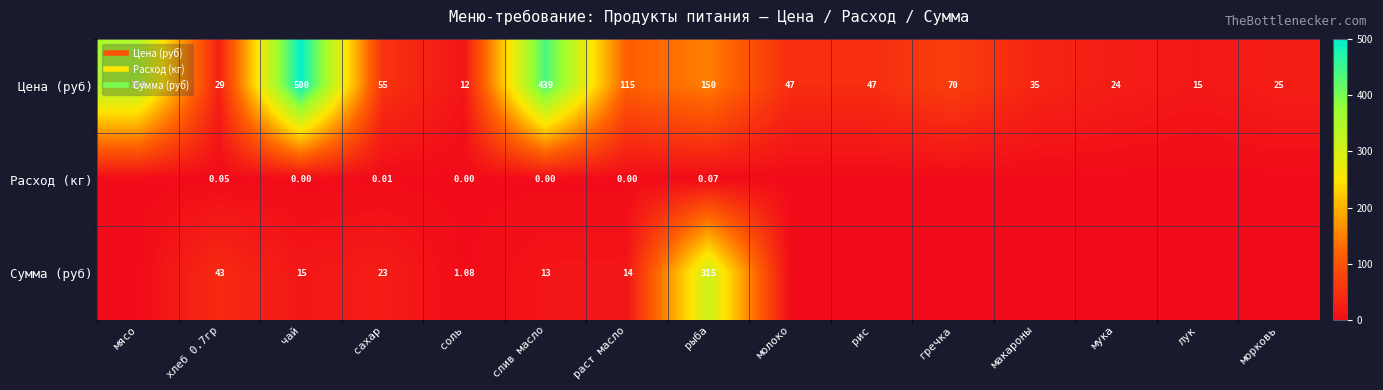

Between хлеб 0.7гр and слив масло, which is larger?

слив масло